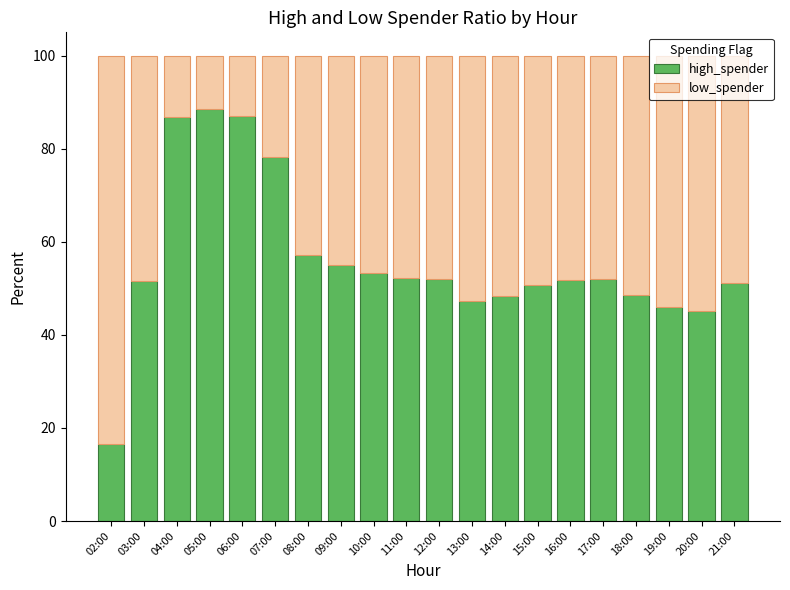

What is the sum of the high_spender values at 06:00 and 05:00?

175.7